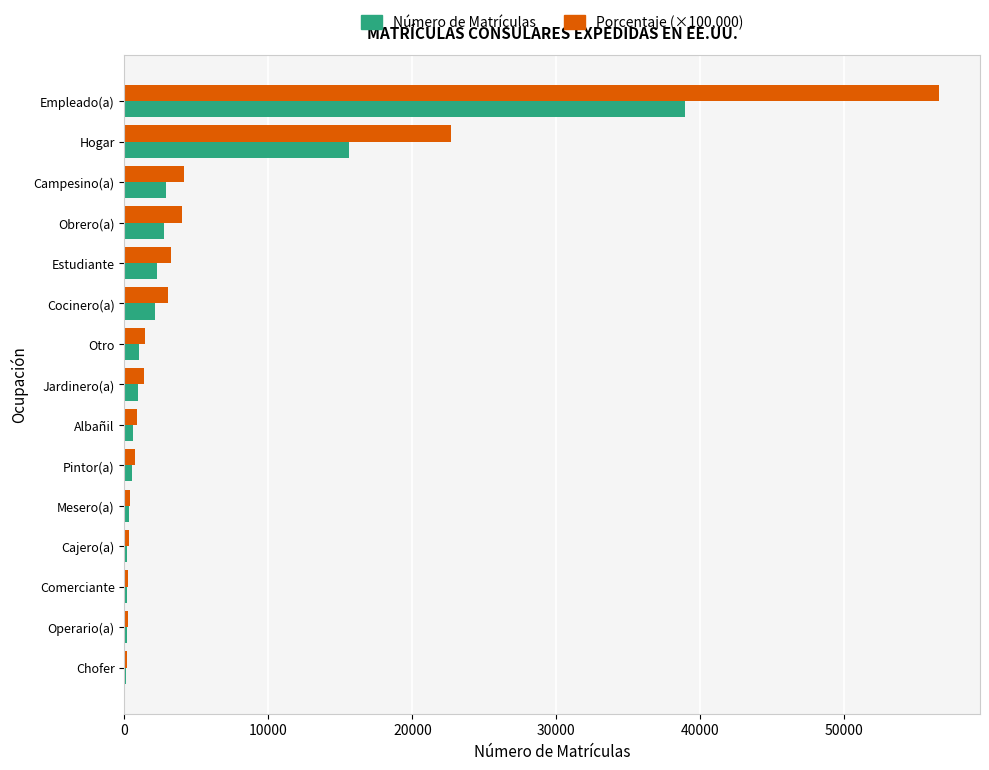

At which category is the sum across all series the highest?

Empleado(a)